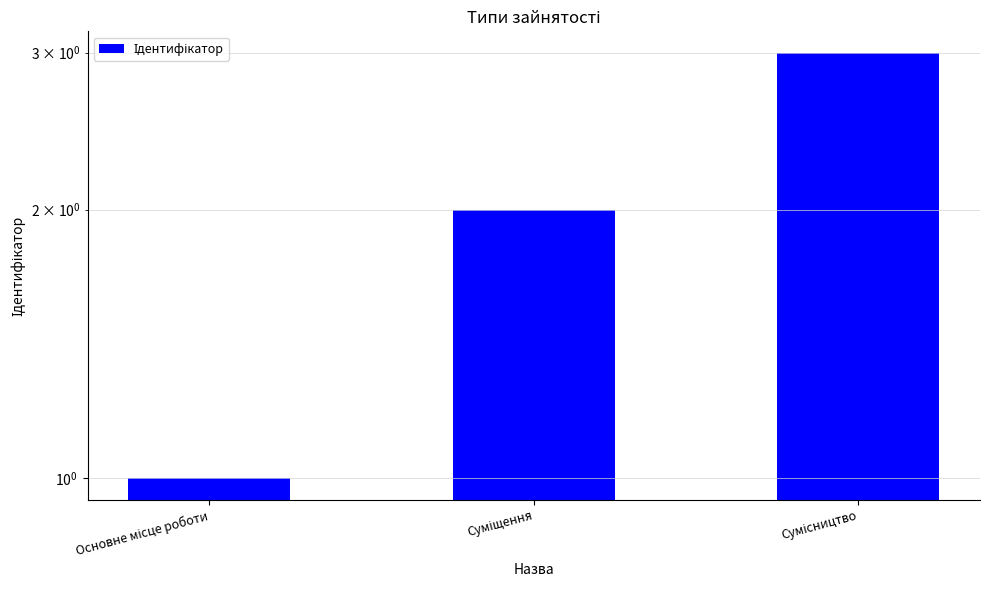

True or false: the data shows 1 at Основне місце роботи.

True